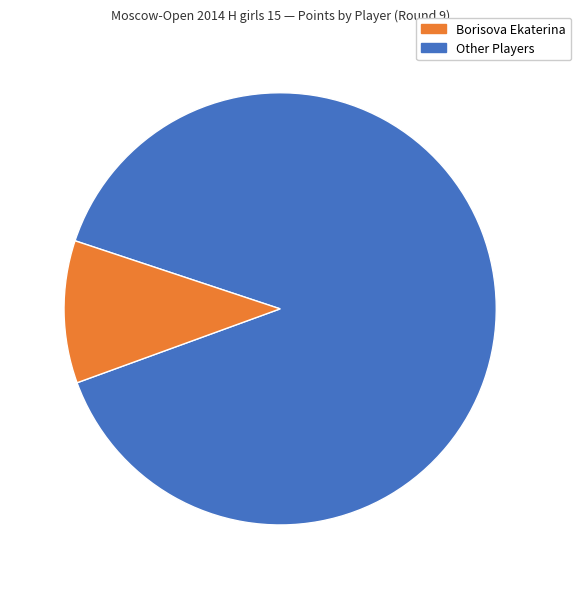

Is there any slice that represents more than half of the pie?

Yes